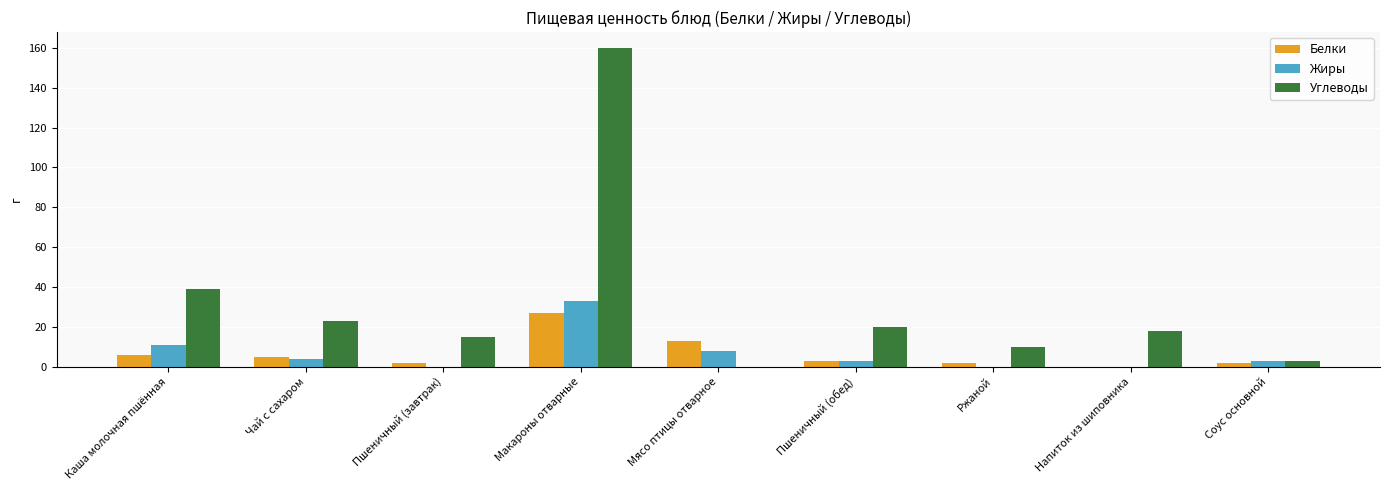

How many groups of bars are there?

9